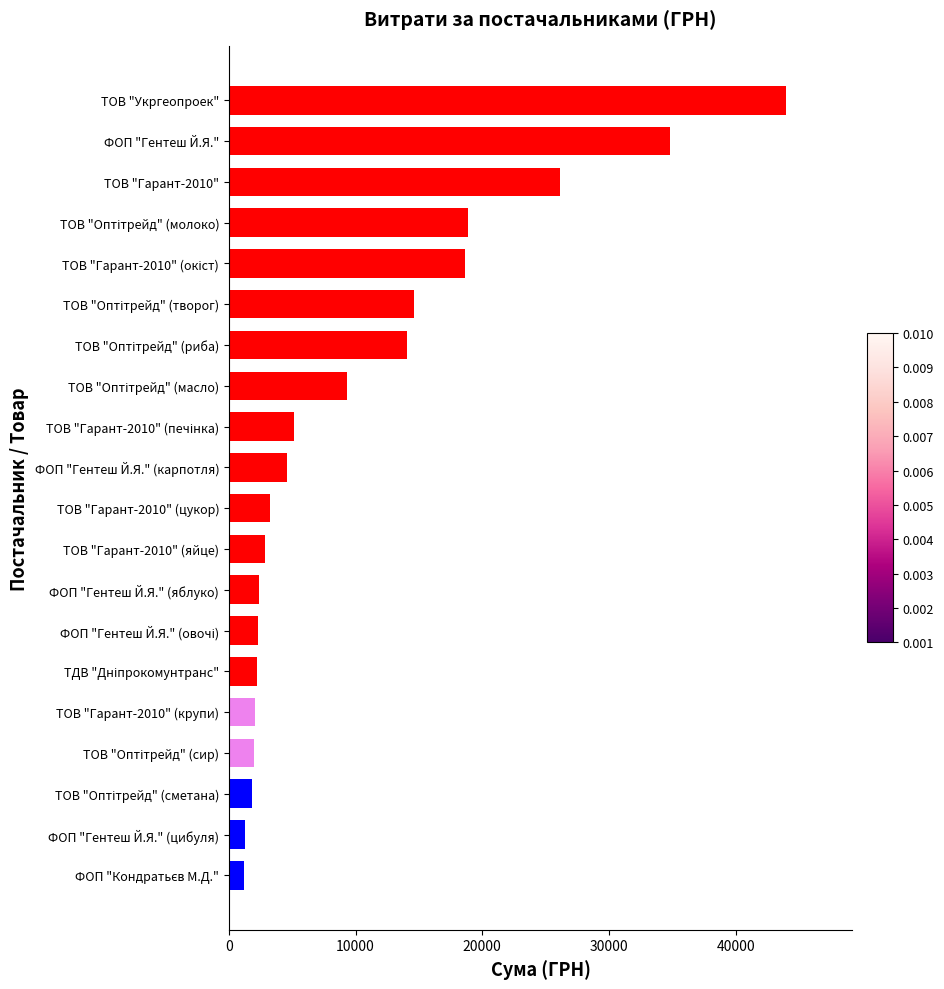

The value at ТОВ "Гарант-2010" is 39189.1. True or false?

False